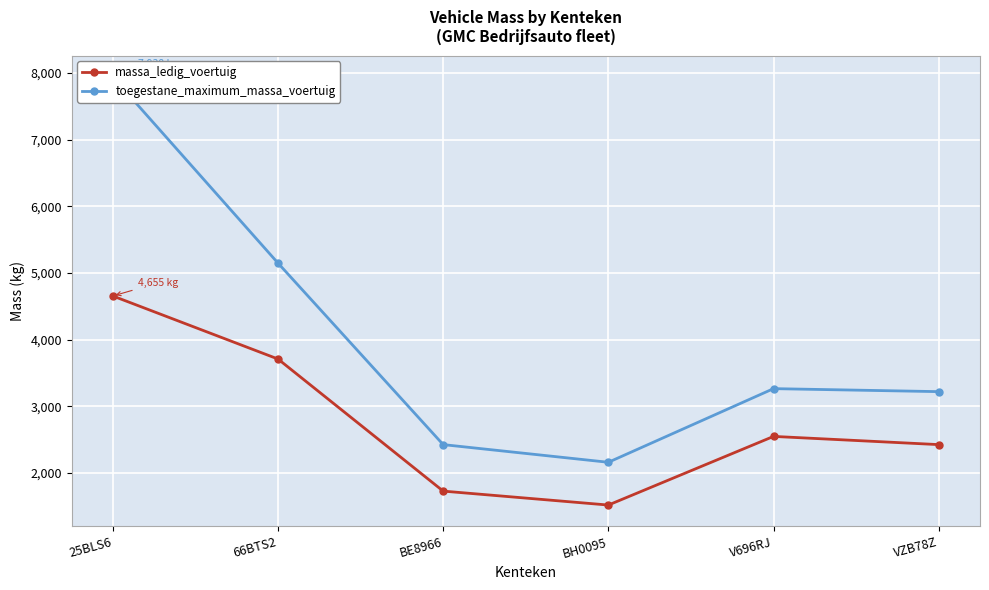

True or false: massa_ledig_voertuig and toegestane_maximum_massa_voertuig cross at least once.

False